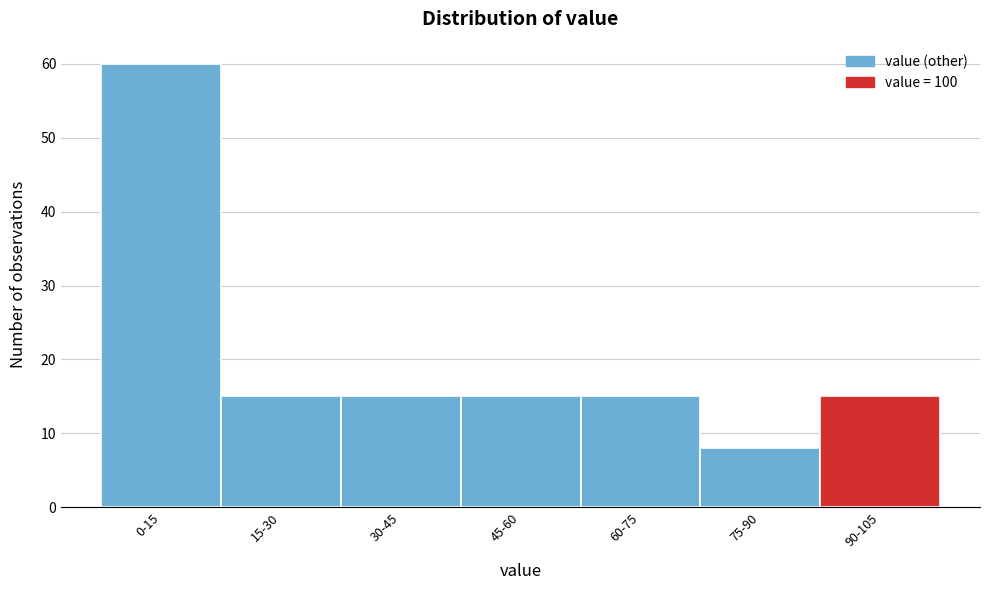

Reading left to right, extract all data points from this chart.

60	15	15	15	15	8	15